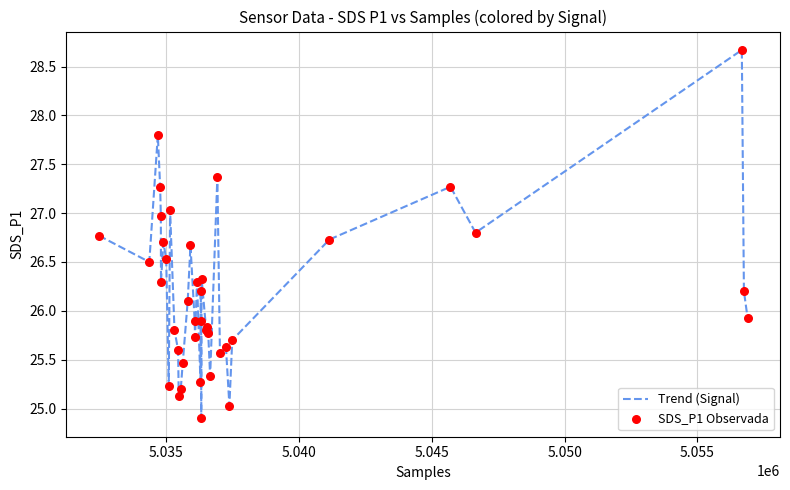

What is the smallest value displayed?

24.9